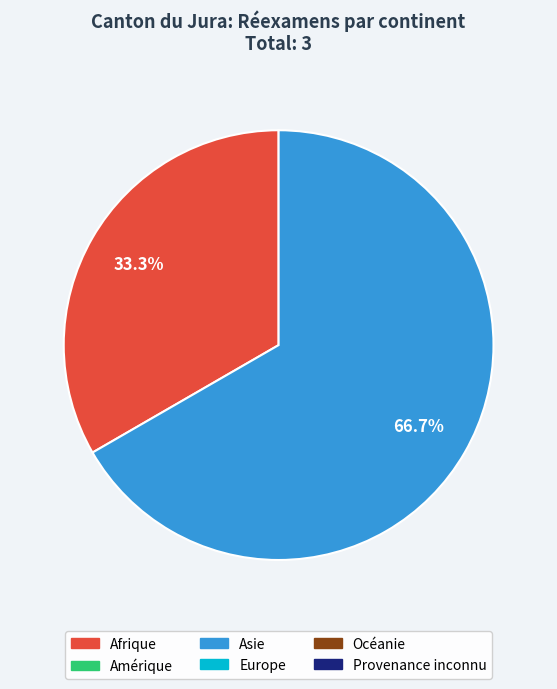

Does any single category account for the majority?

Yes